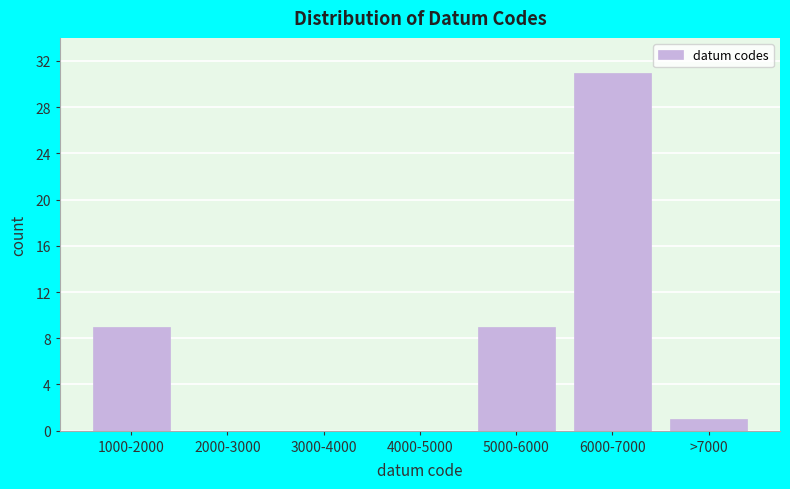

Reading left to right, what are all the values shown in this chart?

1000-2000=9	2000-3000=0	3000-4000=0	4000-5000=0	5000-6000=9	6000-7000=31	>7000=1